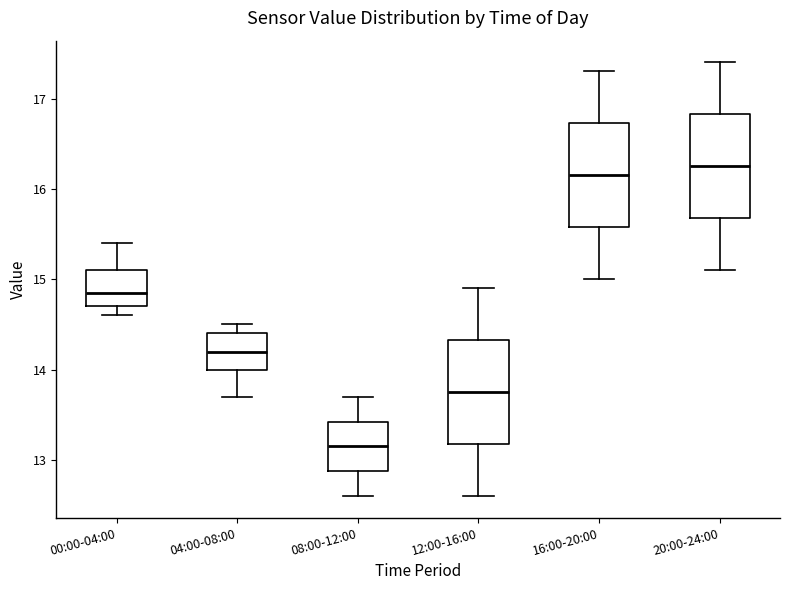

Where does the lower whisker of the box for 20:00-24:00 end on the y-axis? The values are not printed on the chart, so give them approximately, as read against the axis.

15.1